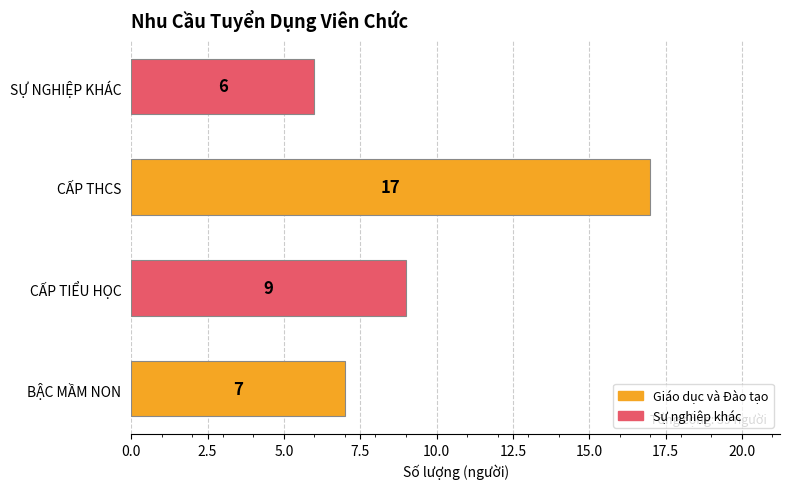

What is the sum of all values?

39